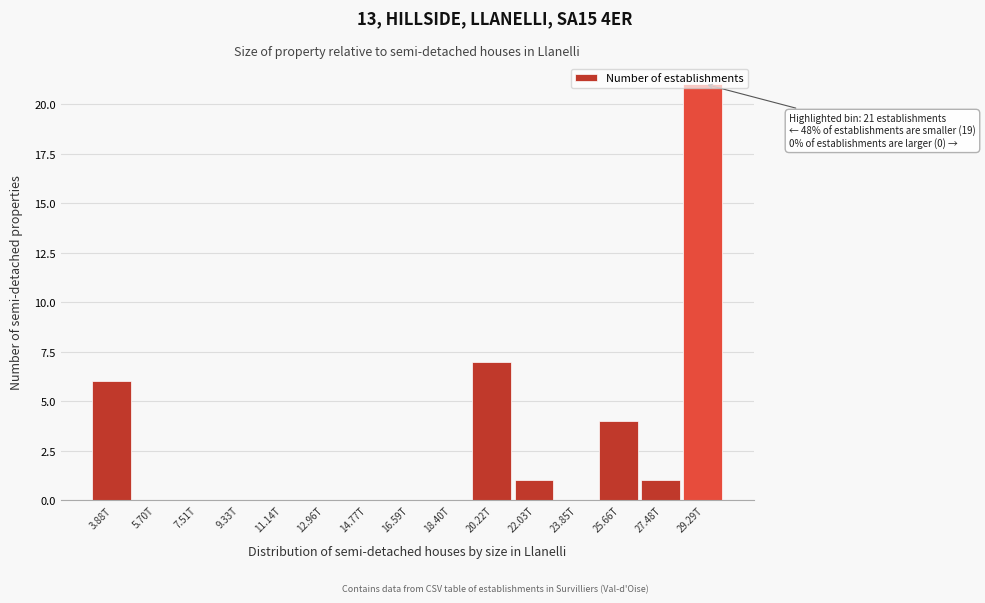

Which has a higher value, 27.48T or 18.40T?

27.48T